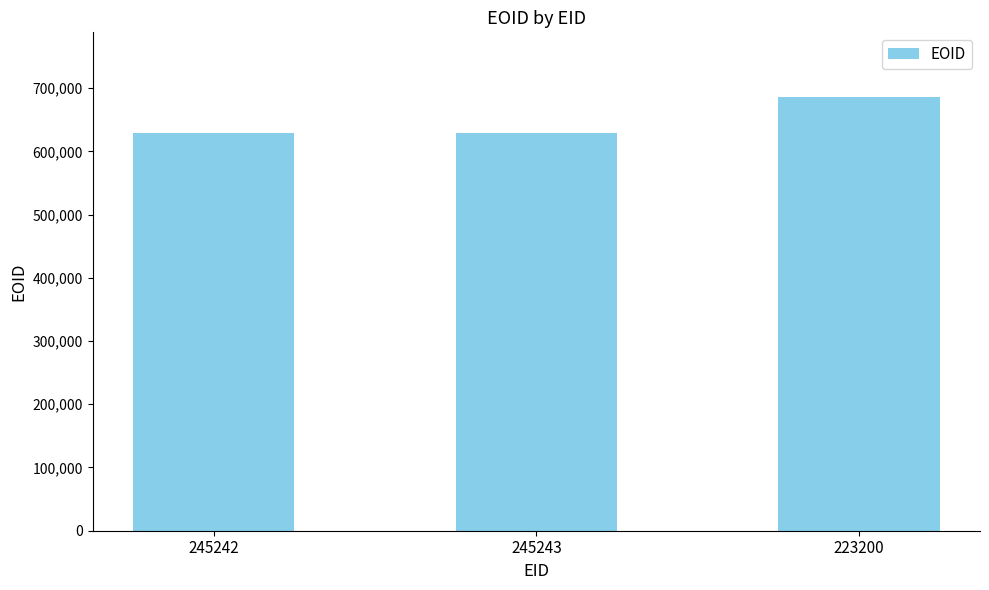

The value at 223200 is 685486. True or false?

True